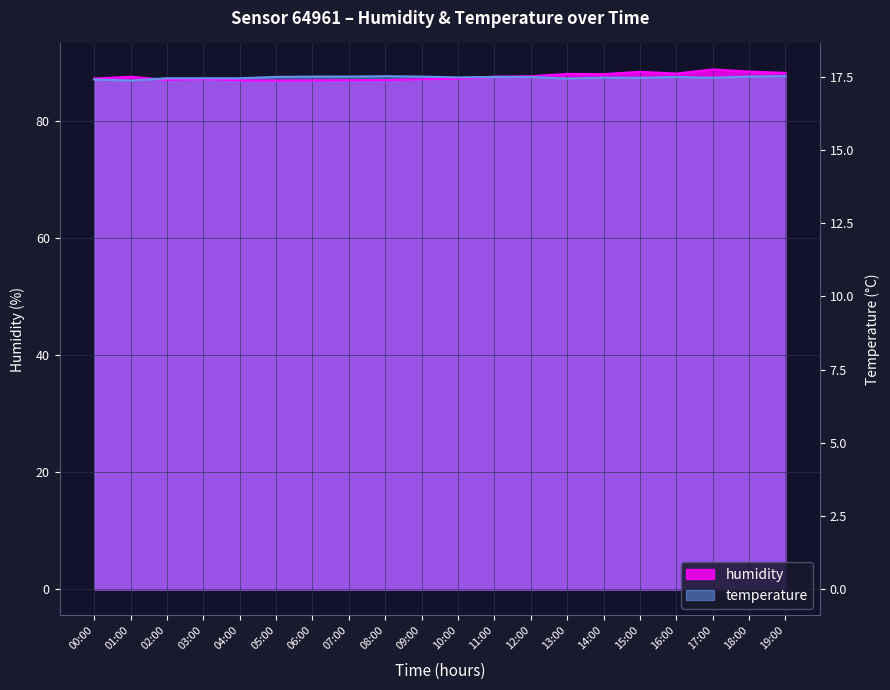

Does the chart display data point markers on the line(s)?

No